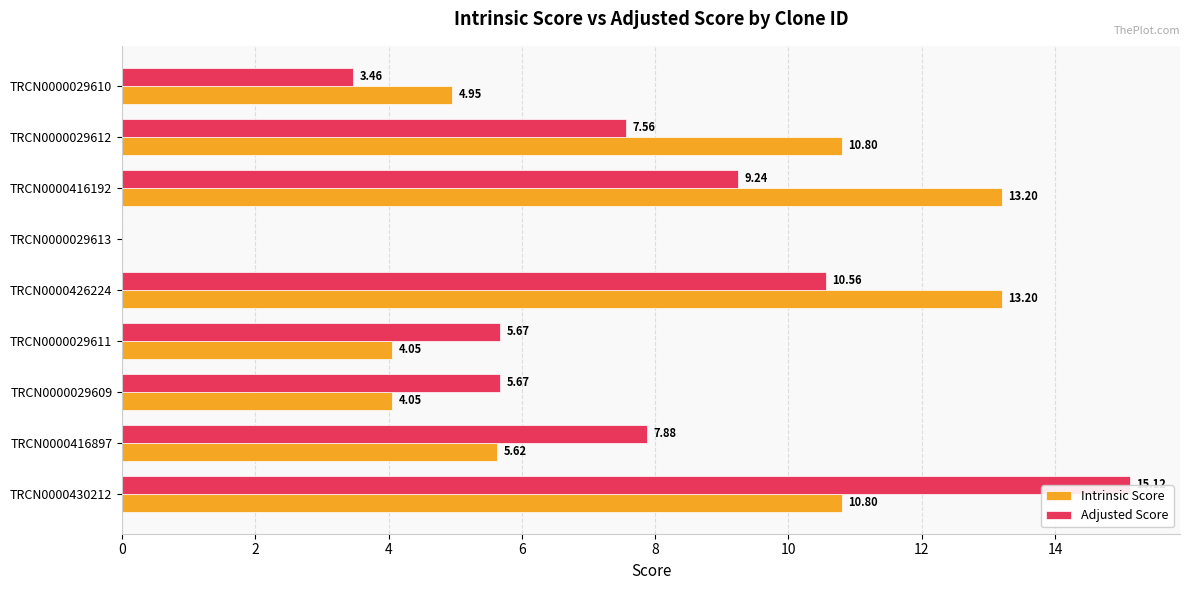

What is the greatest value displayed?

15.1